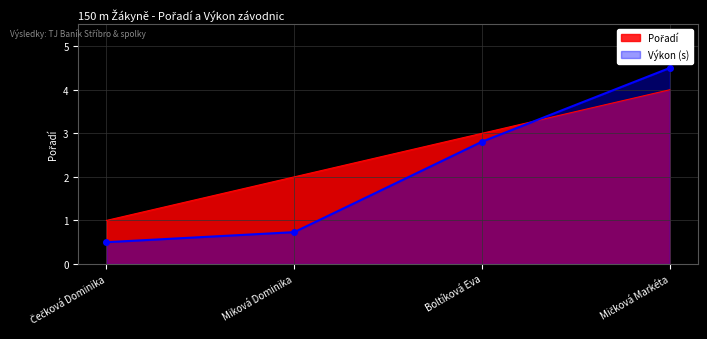

At how many categories does at least one series exceed 2?

2